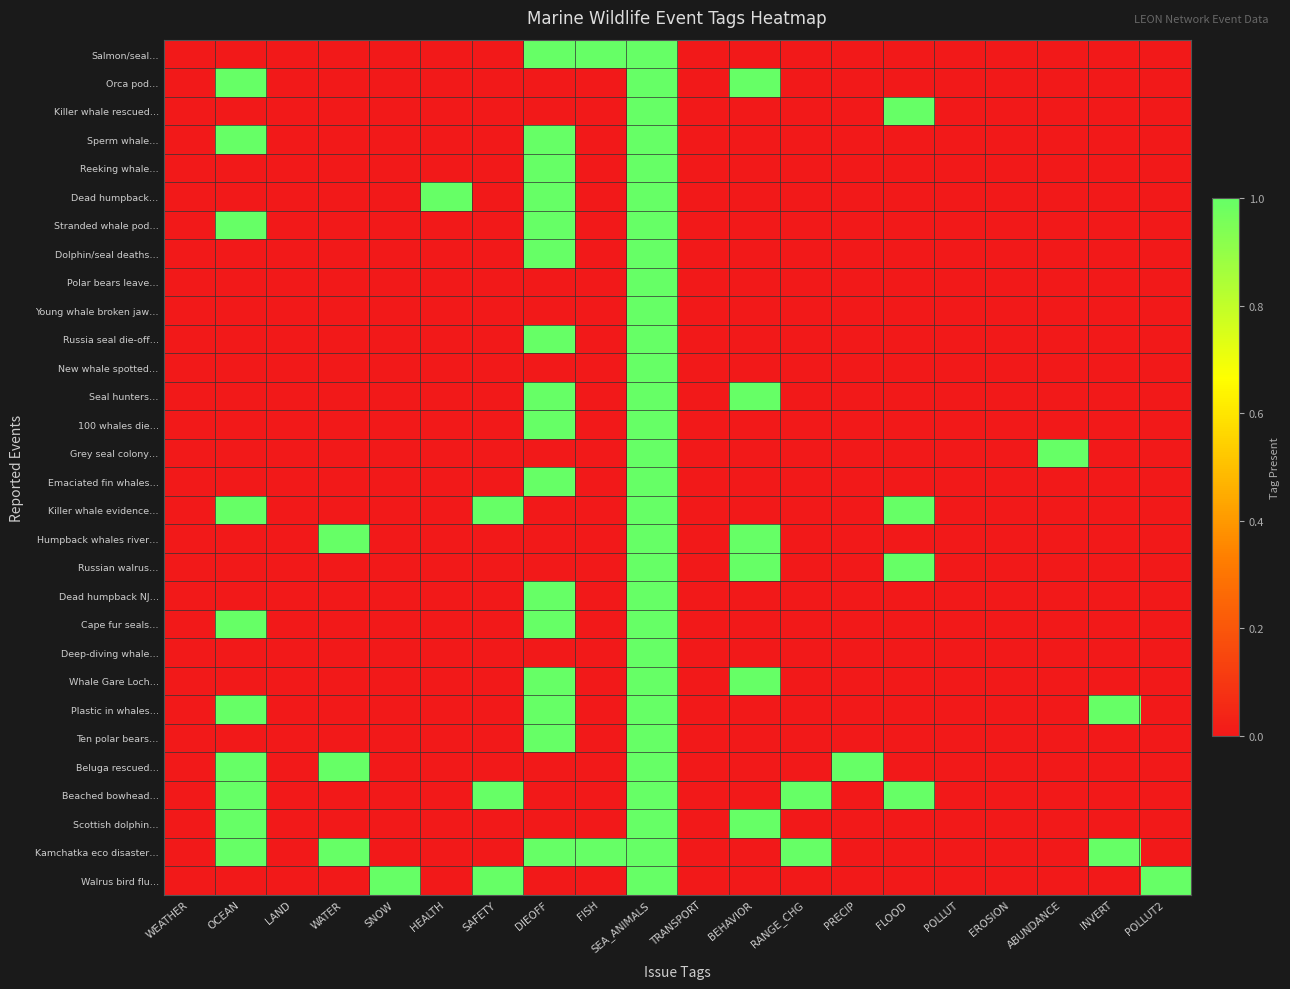

Count the number of categories in the chart.

20